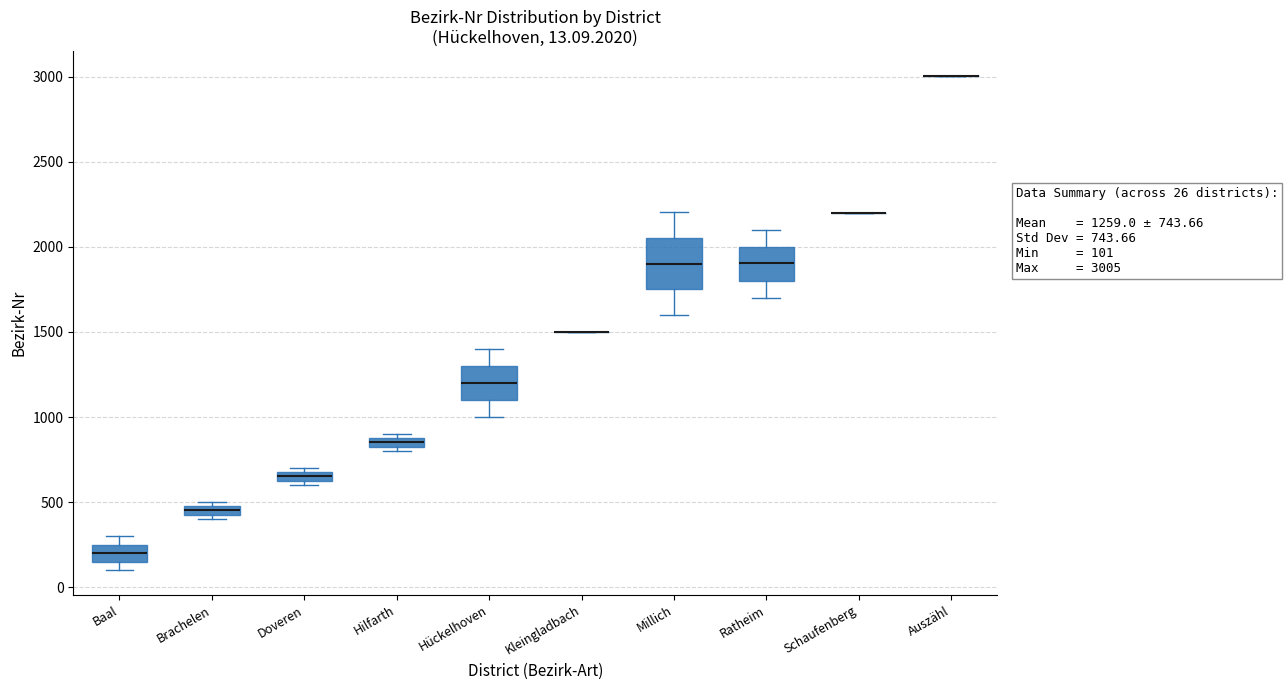

Comparing the boxes themselves (not the whiskers), which one is the tallest?

Millich